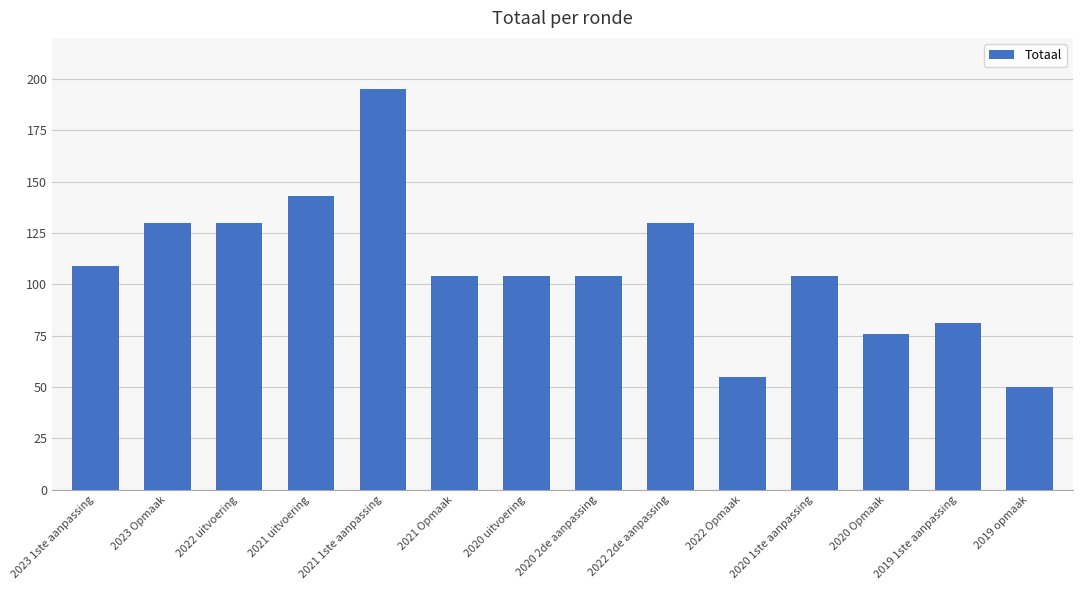

Does the chart contain stacked bars?

No